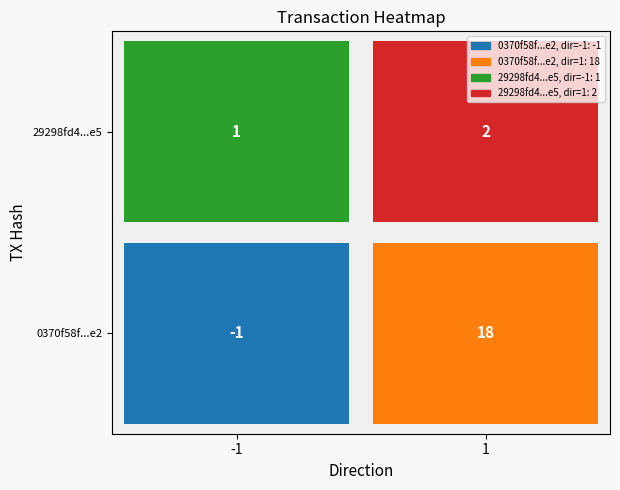

Reading left to right, extract all data points from this chart.

0370f58f032d8d4756fb34da9ecae05d80290e2: -1	18
29298fd4ebc712d1c58800504d2014c24eb2e5e: 1	2